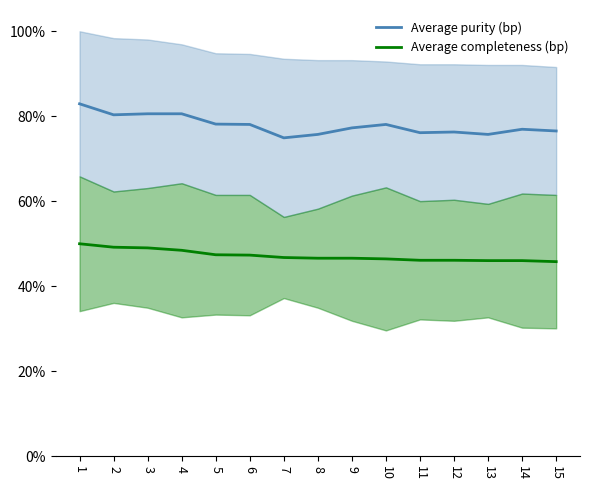

Is the value of Average completeness (bp) at 3 greater than the value of Average purity (bp) at 5?

No